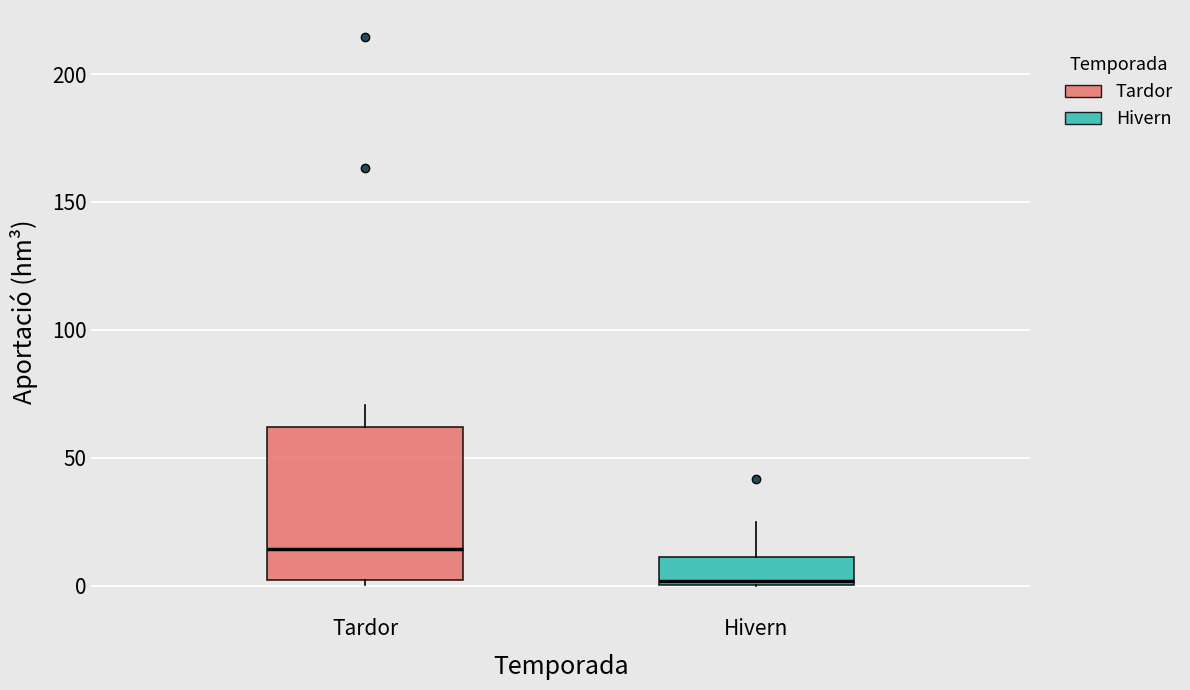

Where does the upper whisker of the box for Tardor end on the y-axis? The values are not printed on the chart, so give them approximately, as read against the axis.

70